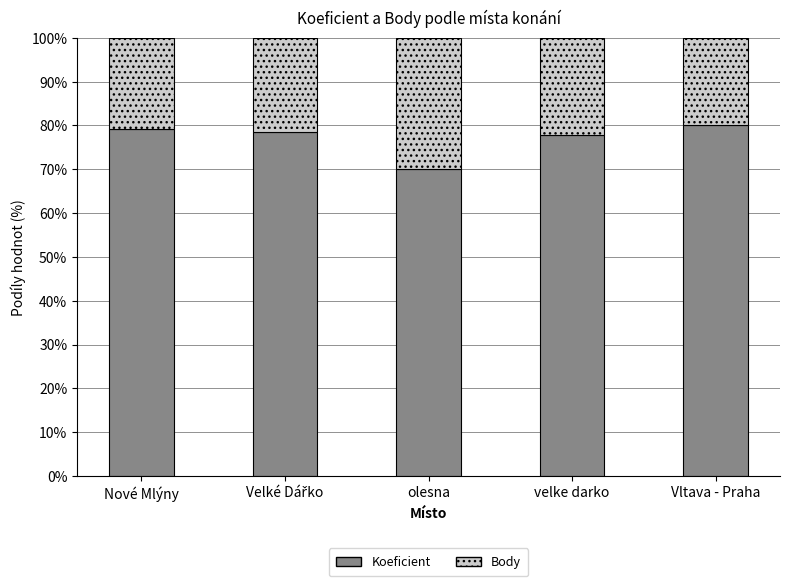

The value of Koeficient at Vltava - Praha is 137.3. True or false?

False